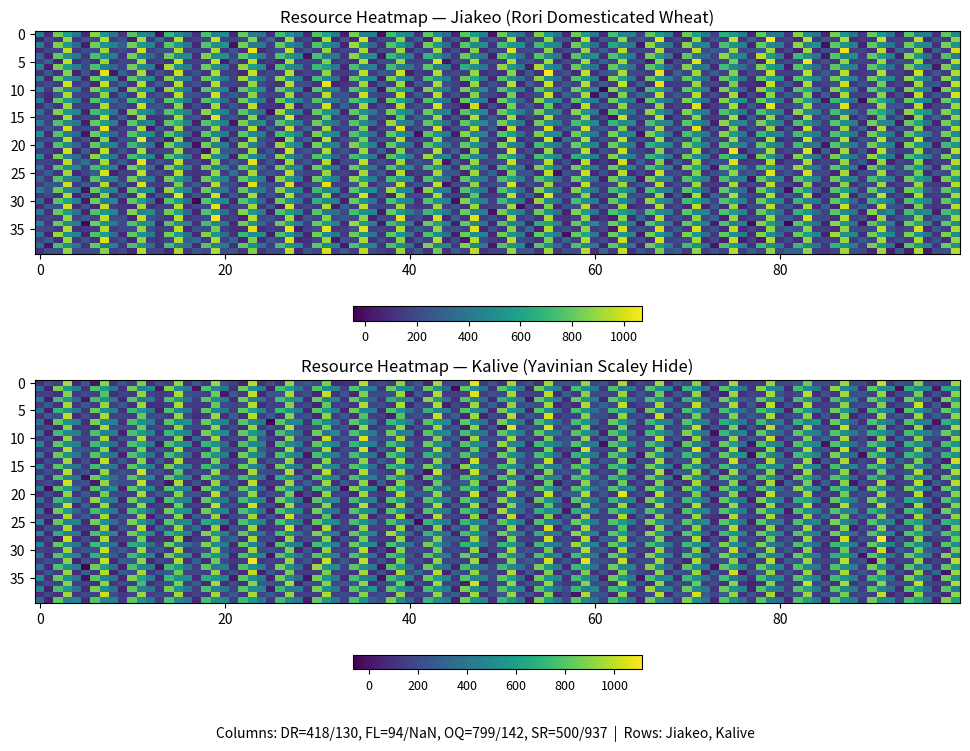

Which series changed the most between 1 and 3?

Kalive